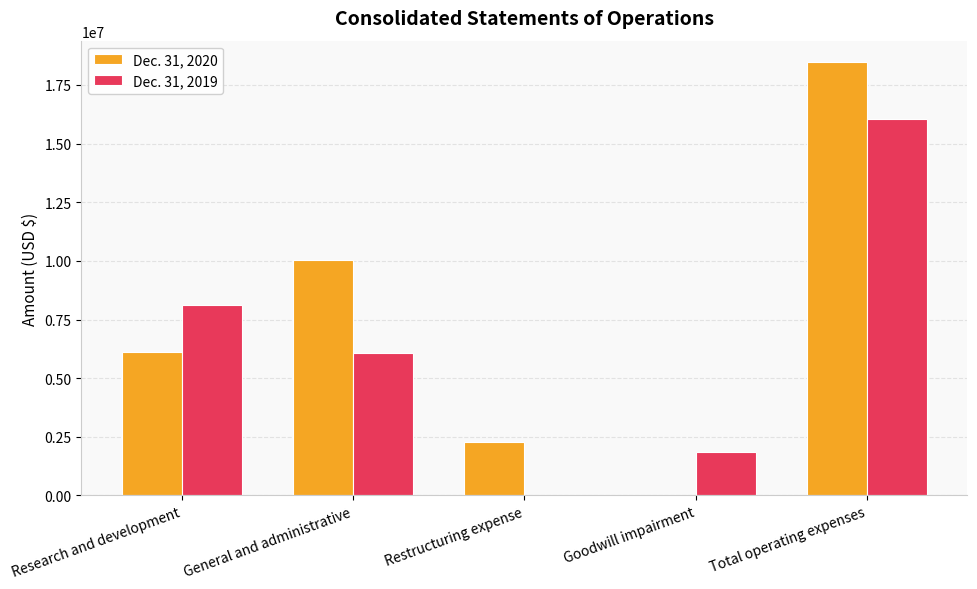

How many positive values does the Dec. 31, 2019 series have?

4